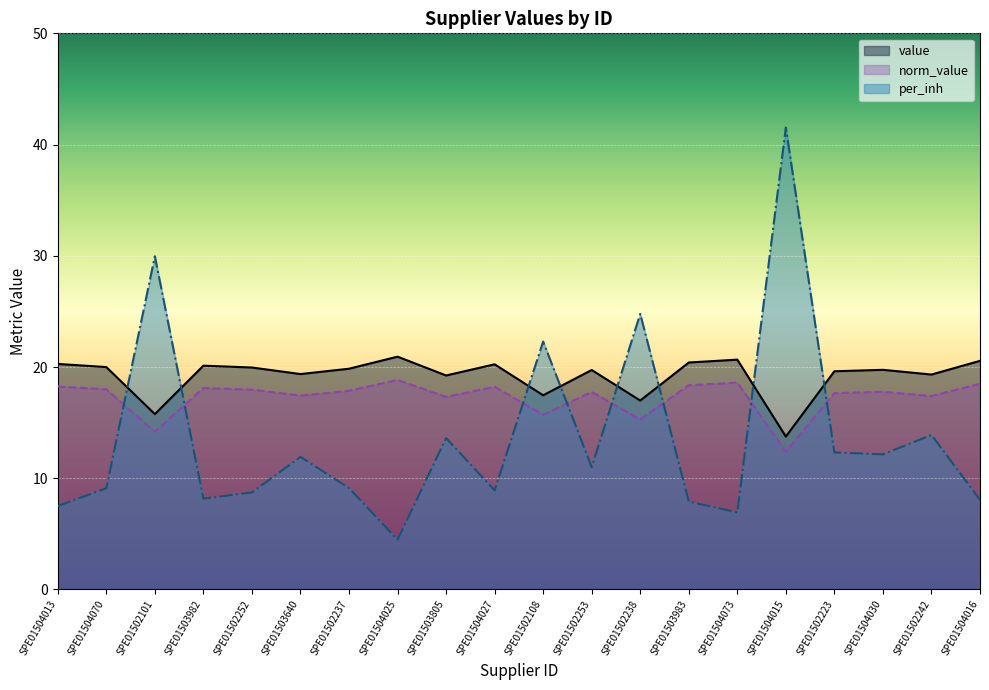

Read the value value at SPE01504025.

20.9